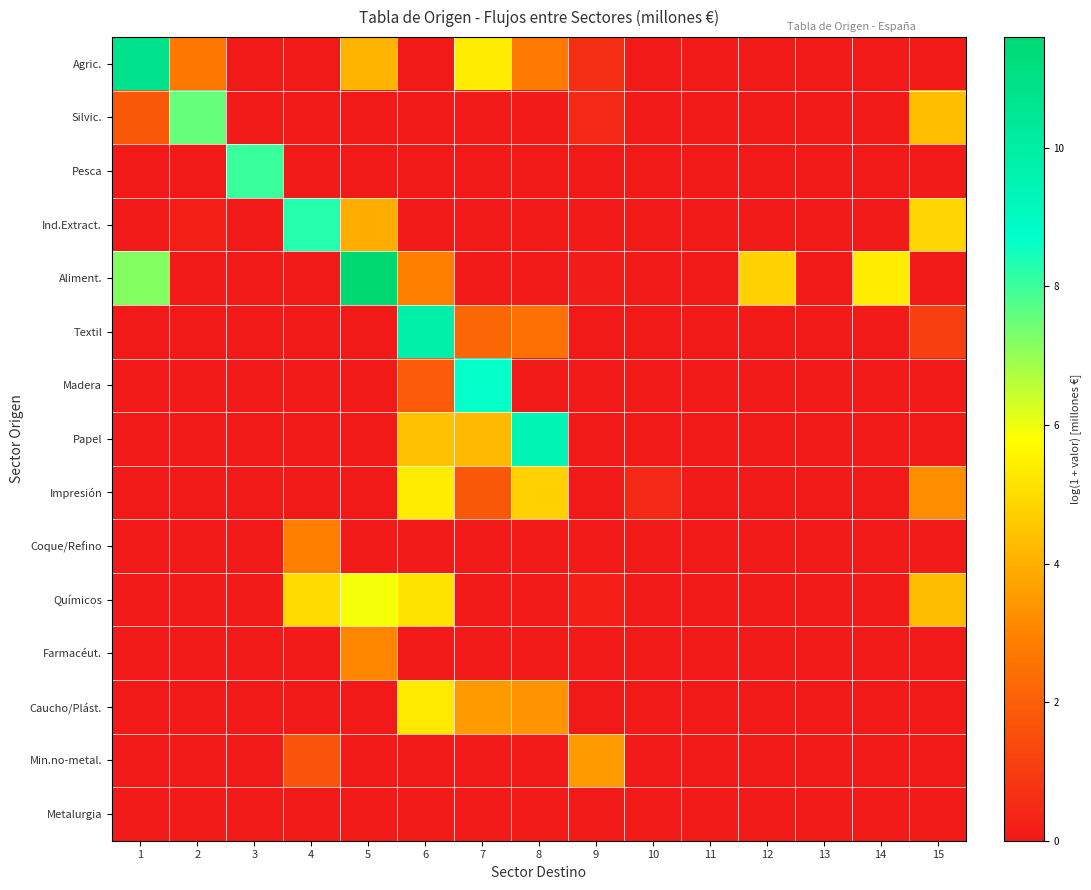

Reading left to right, transcribe all the data shown in this chart.

Agric.: 1=10.7	2=2.7	3=0.0	4=0.0	5=4.1	6=0.0	7=5.4	8=2.8	9=0.6	10=0.0	11=0.0	12=0.0	13=0.0	14=0.0	15=0.0
Silvic.: 1=1.8	2=7.5	3=0.0	4=0.0	5=0.0	6=0.0	7=0.0	8=0.0	9=0.5	10=0.0	11=0.0	12=0.0	13=0.0	14=0.0	15=4.4
Pesca: 1=0.0	2=0.0	3=8.0	4=0.0	5=0.0	6=0.0	7=0.0	8=0.0	9=0.0	10=0.0	11=0.0	12=0.0	13=0.0	14=0.0	15=0.0
Ind.Extract.: 1=0.0	2=0.2	3=0.0	4=8.3	5=4.0	6=0.0	7=0.0	8=0.0	9=0.0	10=0.0	11=0.0	12=0.0	13=0.0	14=0.0	15=4.9
Aliment.: 1=7.2	2=0.0	3=0.0	4=0.0	5=11.6	6=2.9	7=0.0	8=0.0	9=0.1	10=0.0	11=0.0	12=4.8	13=0.0	14=5.4	15=0.0
Textil: 1=0.0	2=0.0	3=0.0	4=0.0	5=0.0	6=9.8	7=2.2	8=2.5	9=0.0	10=0.0	11=0.0	12=0.0	13=0.0	14=0.0	15=1.1
Madera: 1=0.0	2=0.0	3=0.0	4=0.0	5=0.0	6=1.8	7=8.7	8=0.0	9=0.0	10=0.0	11=0.0	12=0.0	13=0.0	14=0.0	15=0.0
Papel: 1=0.0	2=0.0	3=0.0	4=0.0	5=0.0	6=4.4	7=4.2	8=9.4	9=0.0	10=0.0	11=0.0	12=0.0	13=0.0	14=0.0	15=0.0
Impresión: 1=0.0	2=0.0	3=0.0	4=0.0	5=0.0	6=5.4	7=1.8	8=4.8	9=0.0	10=0.5	11=0.0	12=0.0	13=0.0	14=0.0	15=3.2
Coque/Refino: 1=0.0	2=0.0	3=0.0	4=2.9	5=0.0	6=0.0	7=0.0	8=0.0	9=0.0	10=0.0	11=0.0	12=0.0	13=0.0	14=0.0	15=0.0
Químicos: 1=0.0	2=0.0	3=0.0	4=5.0	5=5.9	6=5.2	7=0.0	8=0.0	9=0.2	10=0.0	11=0.0	12=0.0	13=0.0	14=0.0	15=4.3
Farmacéut.: 1=0.0	2=0.0	3=0.0	4=0.0	5=3.1	6=0.0	7=0.0	8=0.0	9=0.0	10=0.0	11=0.0	12=0.0	13=0.0	14=0.0	15=0.0
Caucho/Plást.: 1=0.0	2=0.0	3=0.0	4=0.0	5=0.0	6=5.3	7=3.6	8=3.4	9=0.0	10=0.0	11=0.0	12=0.0	13=0.0	14=0.0	15=0.0
Min.no-metal.: 1=0.0	2=0.0	3=0.0	4=1.7	5=0.0	6=0.0	7=0.0	8=0.0	9=3.5	10=0.0	11=0.0	12=0.0	13=0.0	14=0.0	15=0.0
Metalurgia: 1=0.0	2=0.0	3=0.0	4=0.0	5=0.0	6=0.0	7=0.0	8=0.0	9=0.0	10=0.0	11=0.0	12=0.0	13=0.0	14=0.0	15=0.0